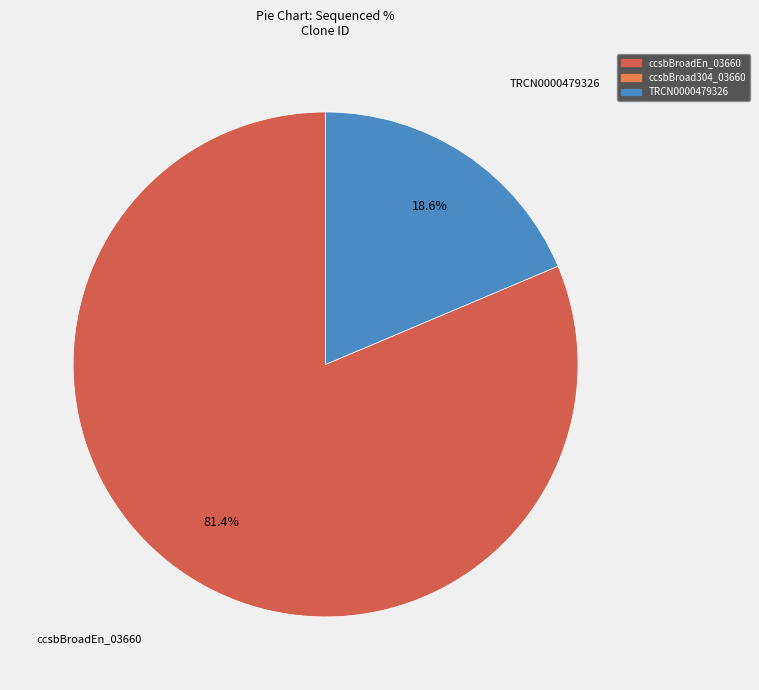

To the nearest percent, what is the average slice percentage?

50%